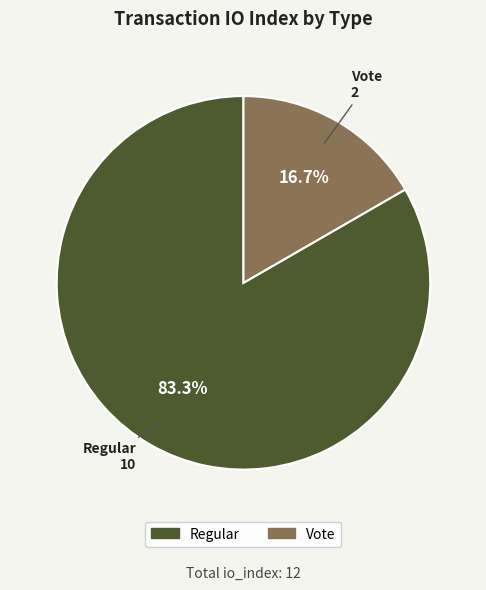

Does Vote represent more than half of the total?

No